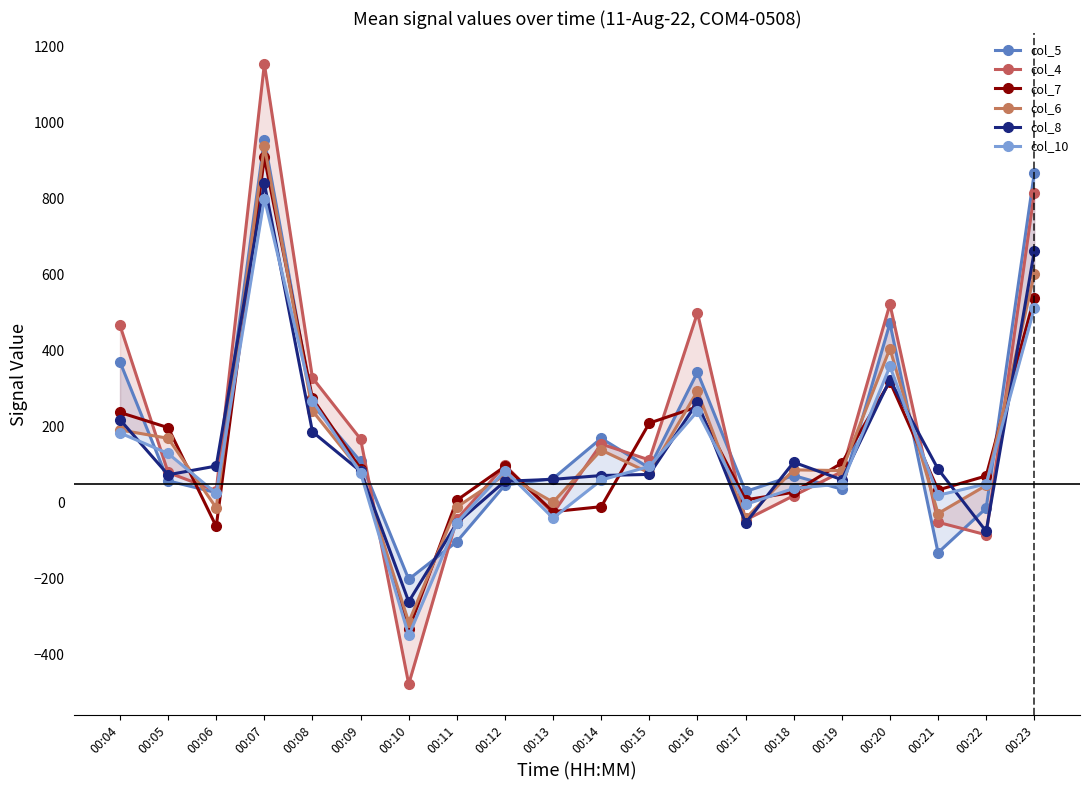

At which category does col_7 reach its first local valley?

00:06